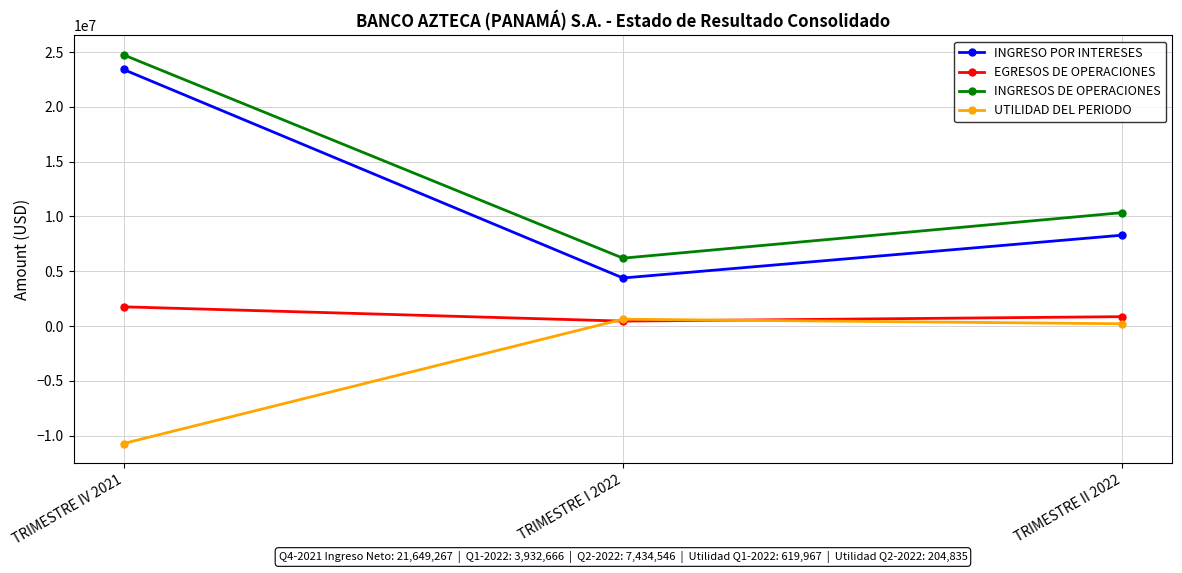

What is the spread (max minus min) of values at TRIMESTRE I 2022?

5741280.6